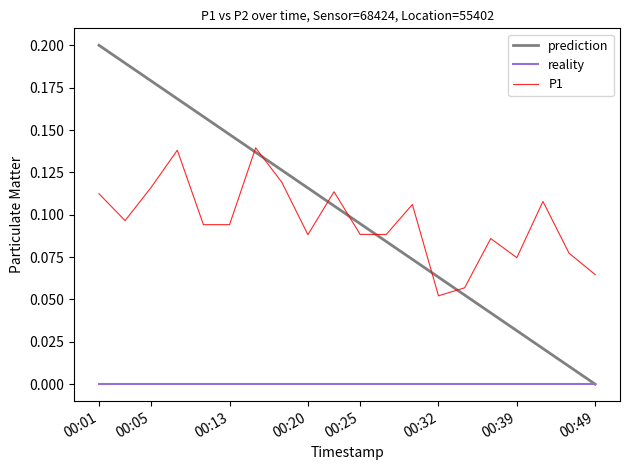

Does the chart display data point markers on the line(s)?

No